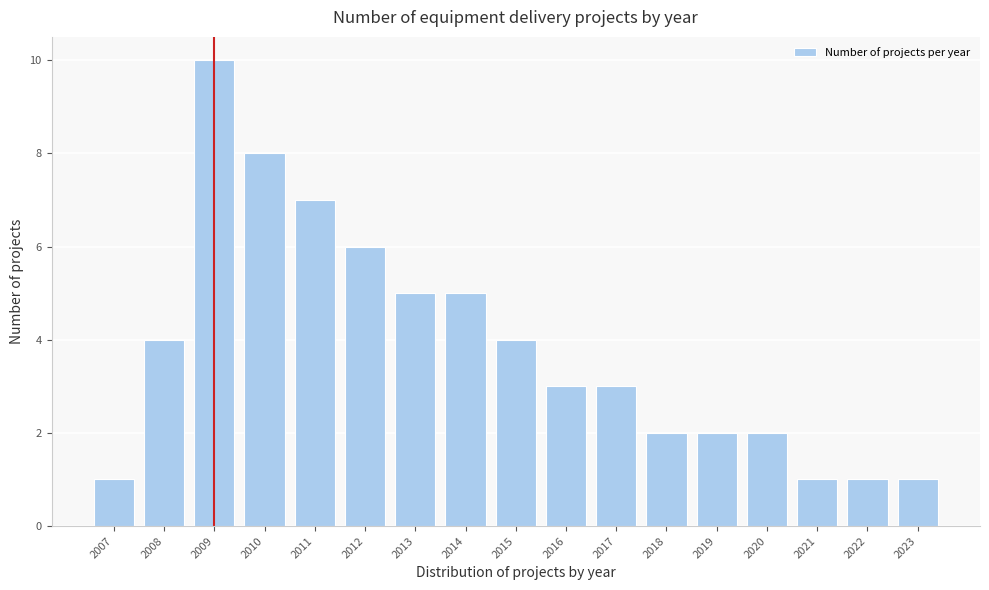

Reading right to left, transcribe all the data shown in this chart.

1	1	1	2	2	2	3	3	4	5	5	6	7	8	10	4	1